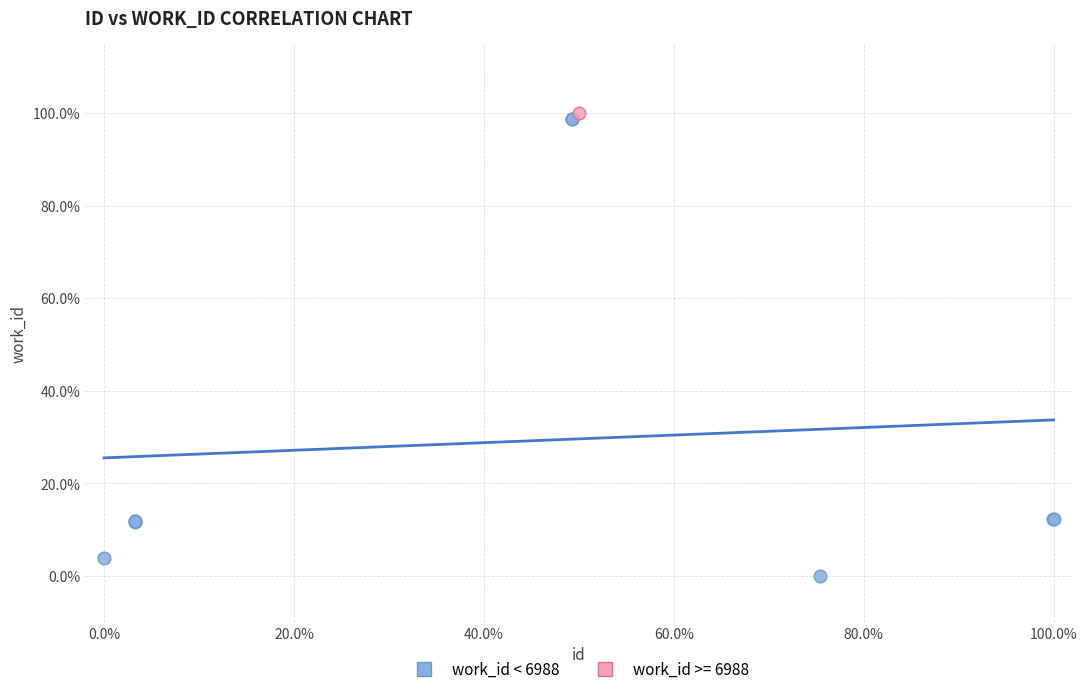

What are all the series names shown in the legend?

work_id < 6988, work_id >= 6988